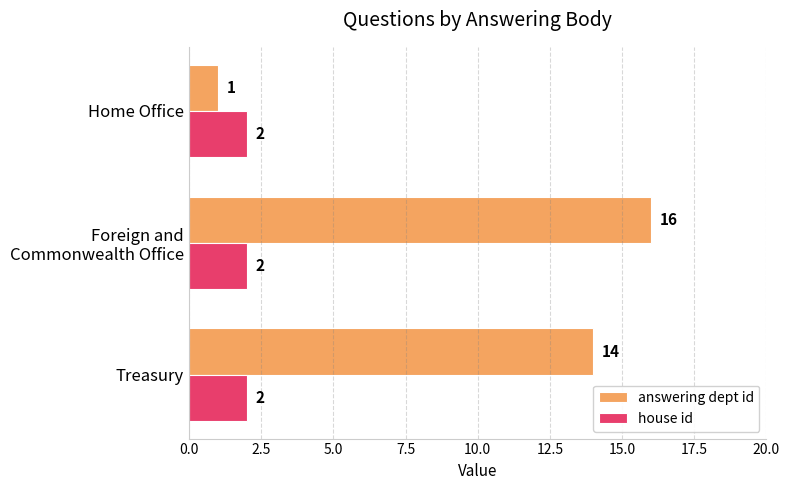

What is the sum of all answering dept id values?

31